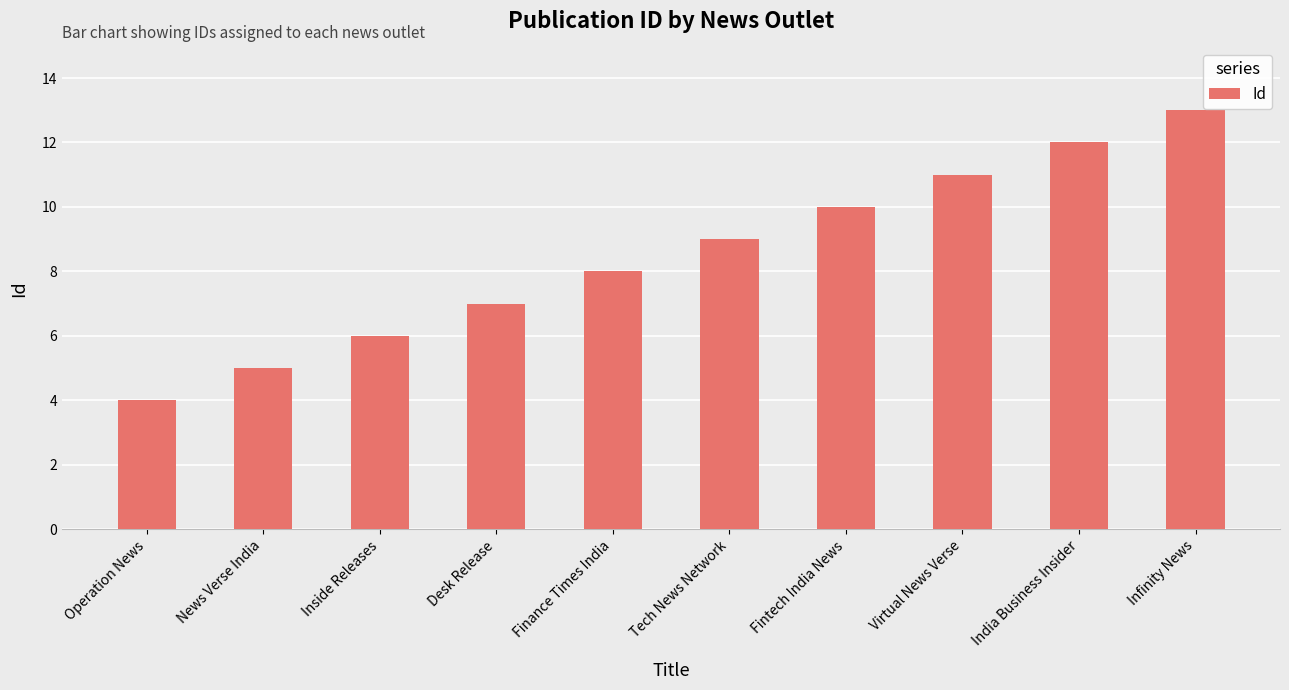

List the labels in order of value, smallest first.

Operation News, News Verse India, Inside Releases, Desk Release, Finance Times India, Tech News Network, Fintech India News, Virtual News Verse, India Business Insider, Infinity News